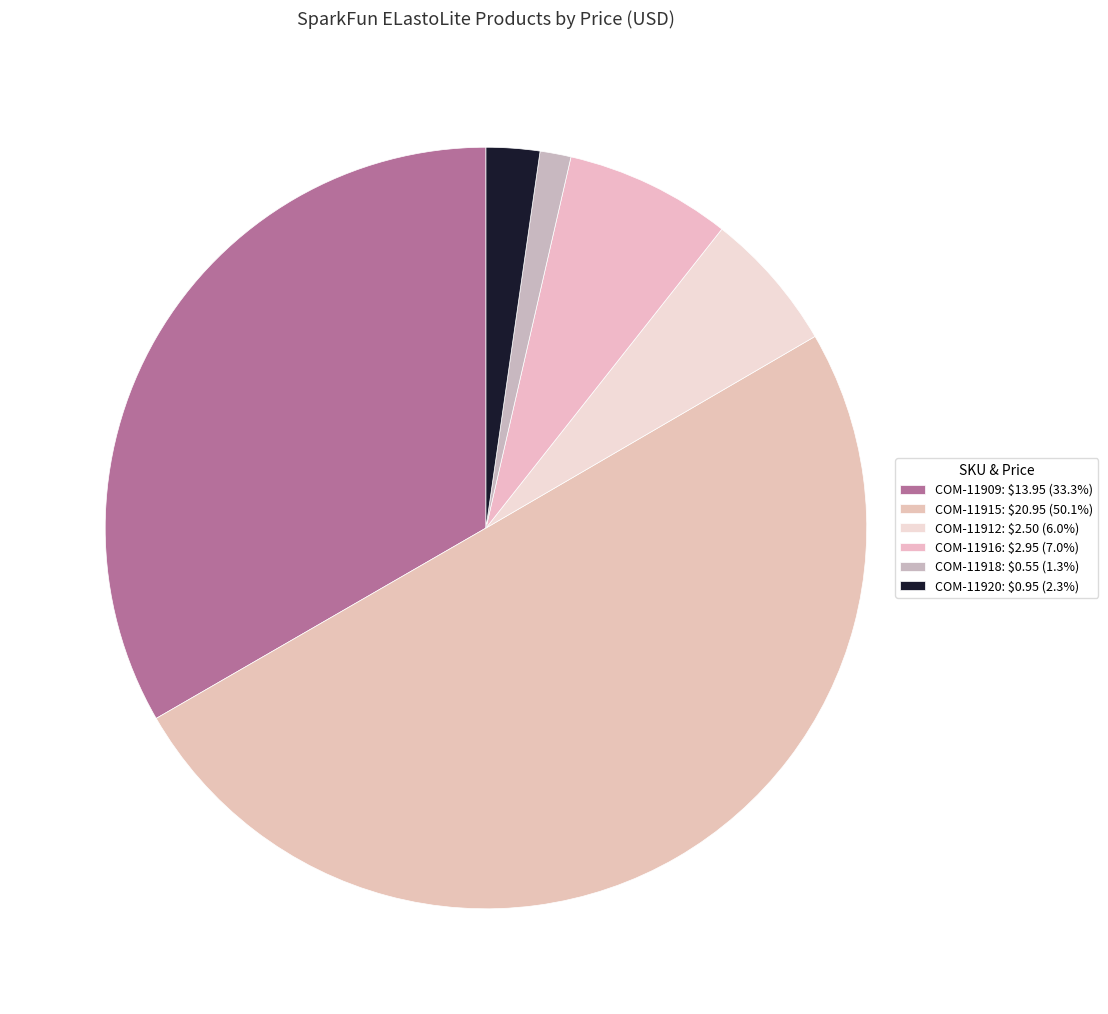

Do COM-11920 and COM-11912 together represent more than half of the pie?

No